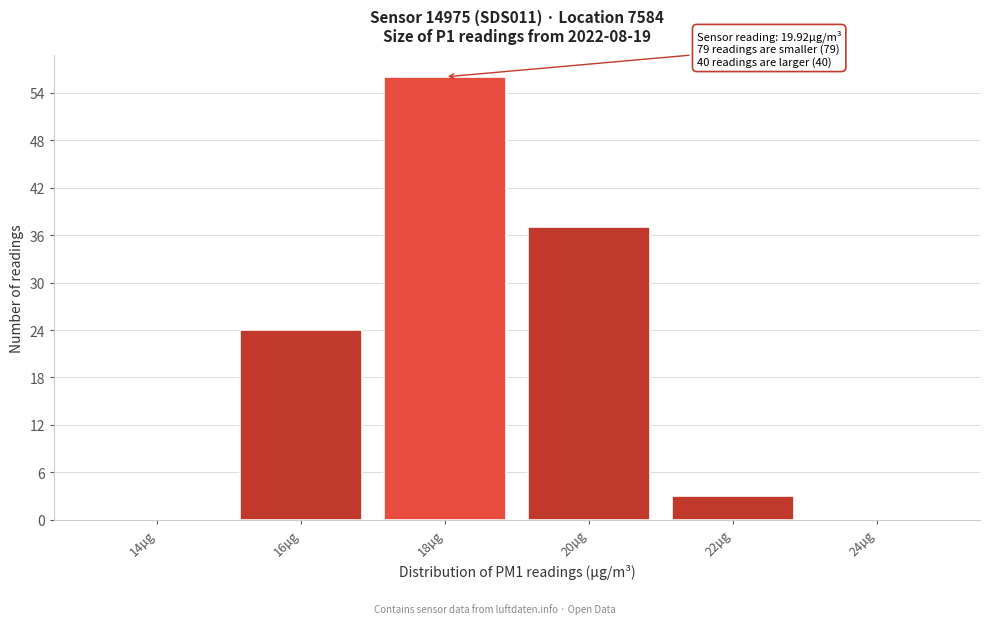

Reading left to right, transcribe all the data shown in this chart.

14µg=0	16µg=24	18µg=56	20µg=37	22µg=3	24µg=0